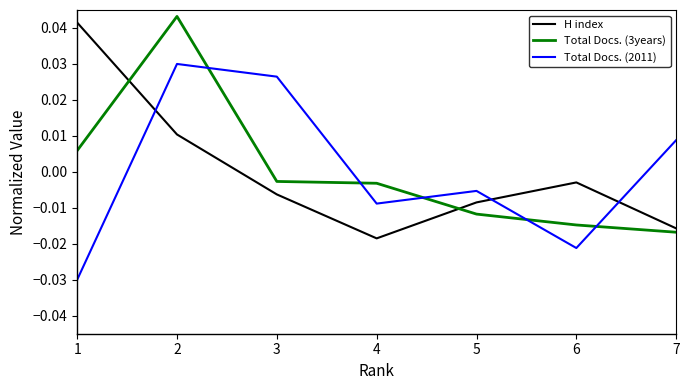

At which label does Total Docs. (3years) reach its minimum?

7